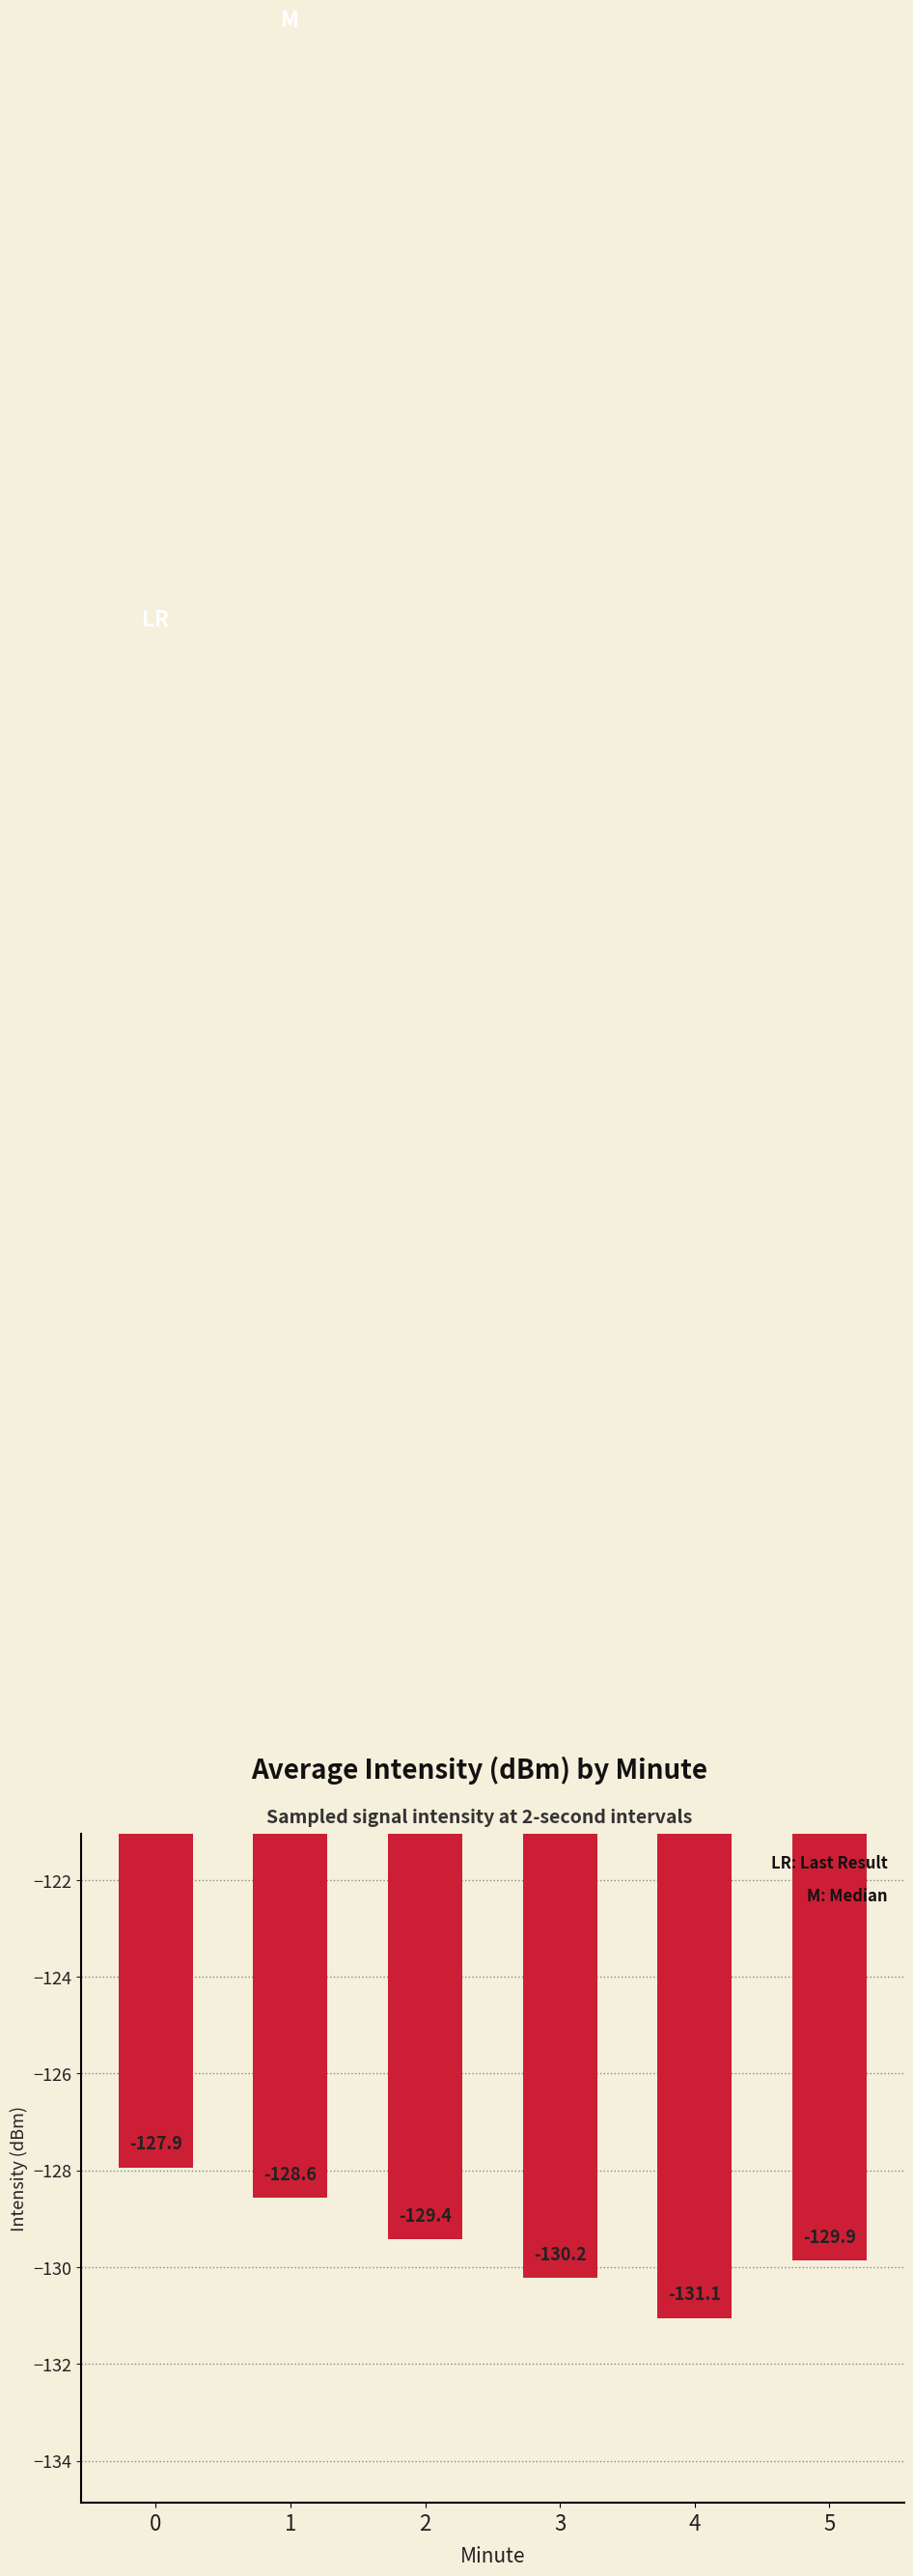

True or false: the data shows -198.9 at 1.

False